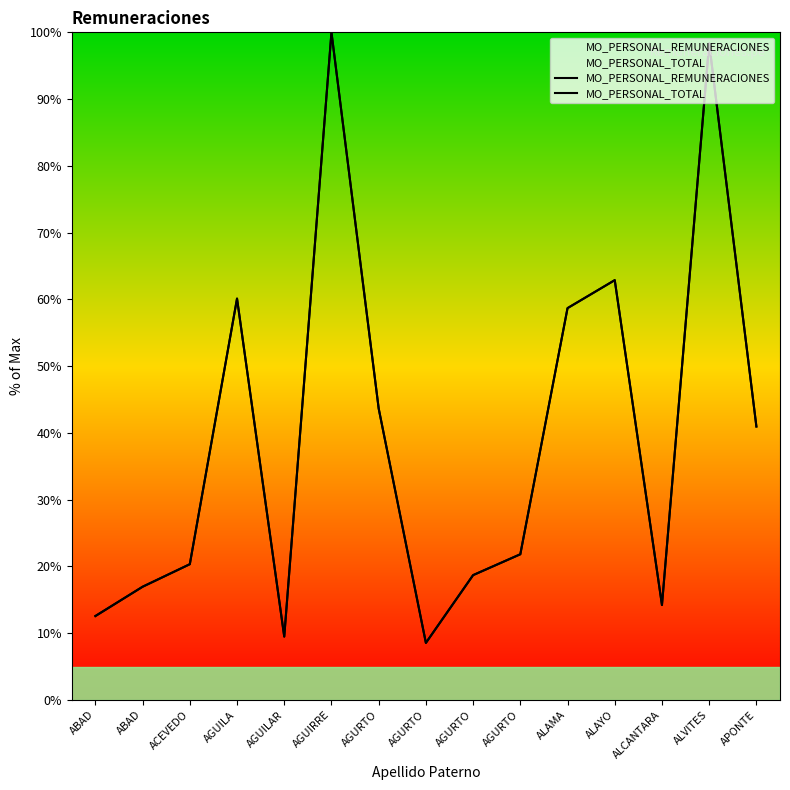

True or false: MO_PERSONAL_REMUNERACIONES and MO_PERSONAL_TOTAL cross at least once.

False